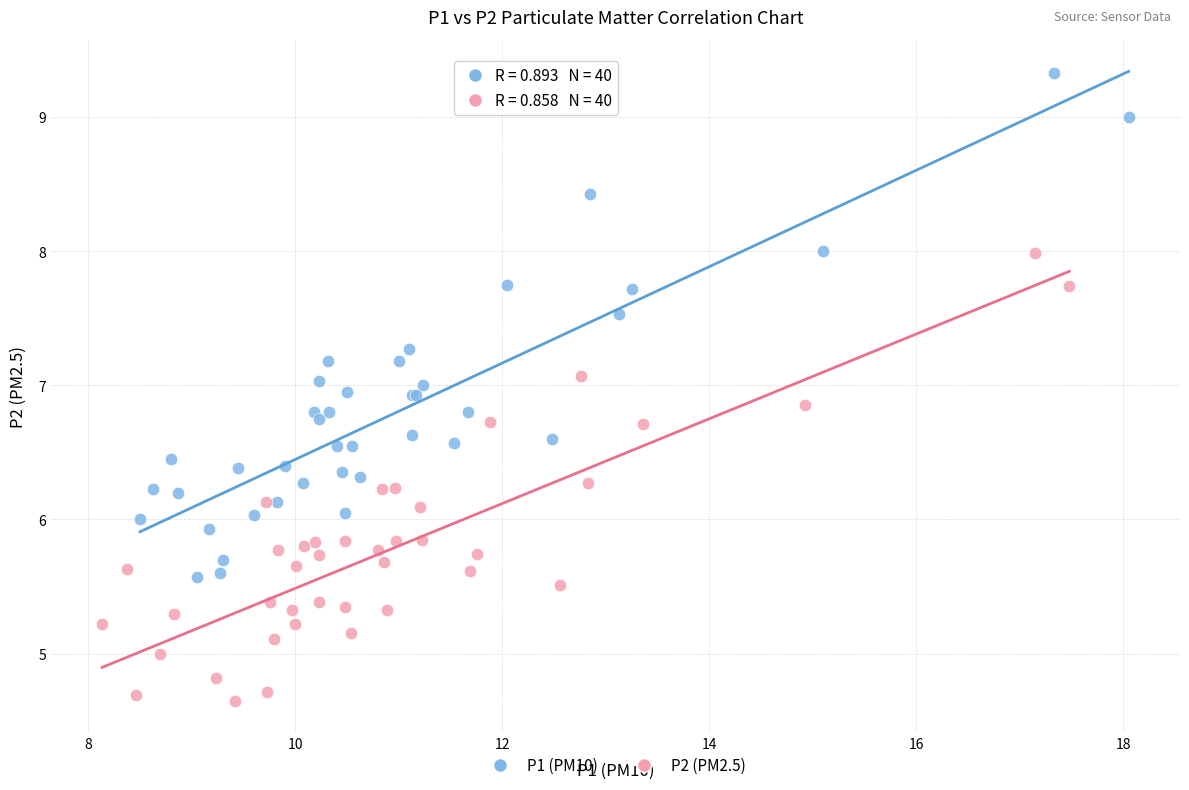

Which series reaches the minimum Y coordinate?

P2 (PM2.5)